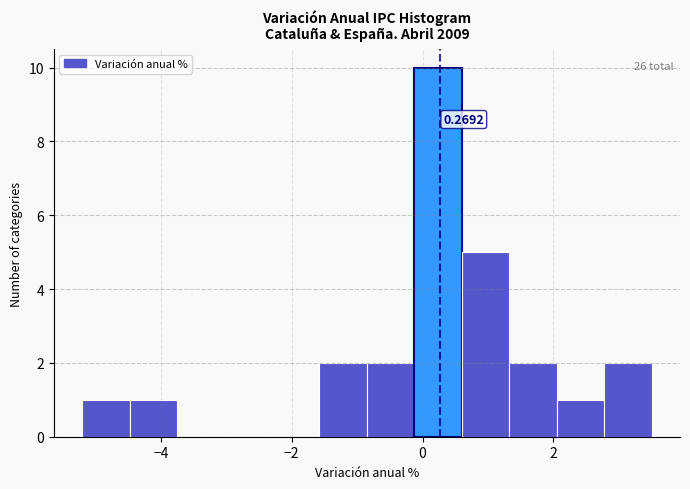

Around what value on the x-axis is the tallest bar? Give the approximate position of its centre, as read against the axis.

0.2